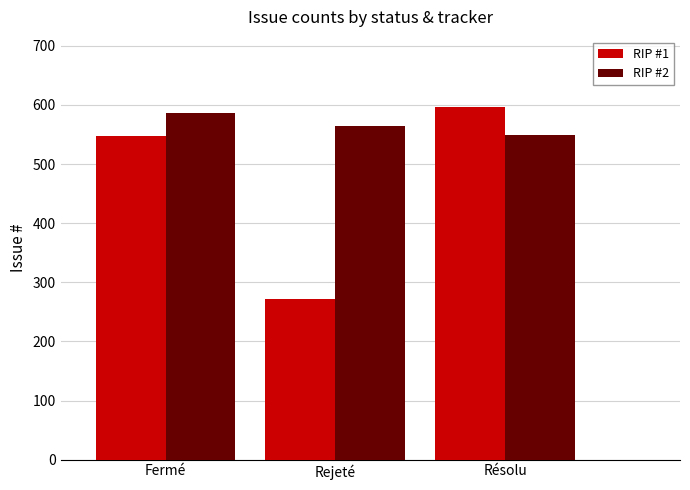

What is the value of the RIP #2 bar at the 2nd from the left?

565